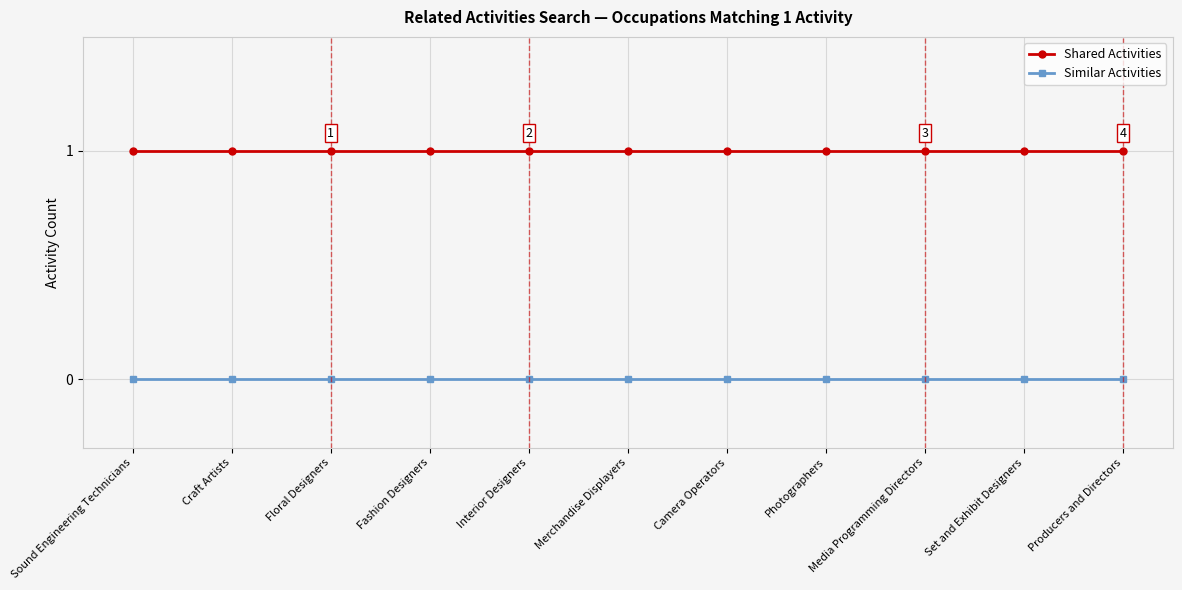

Rank the series by their average value, from lowest to highest.

Similar Activities, Shared Activities